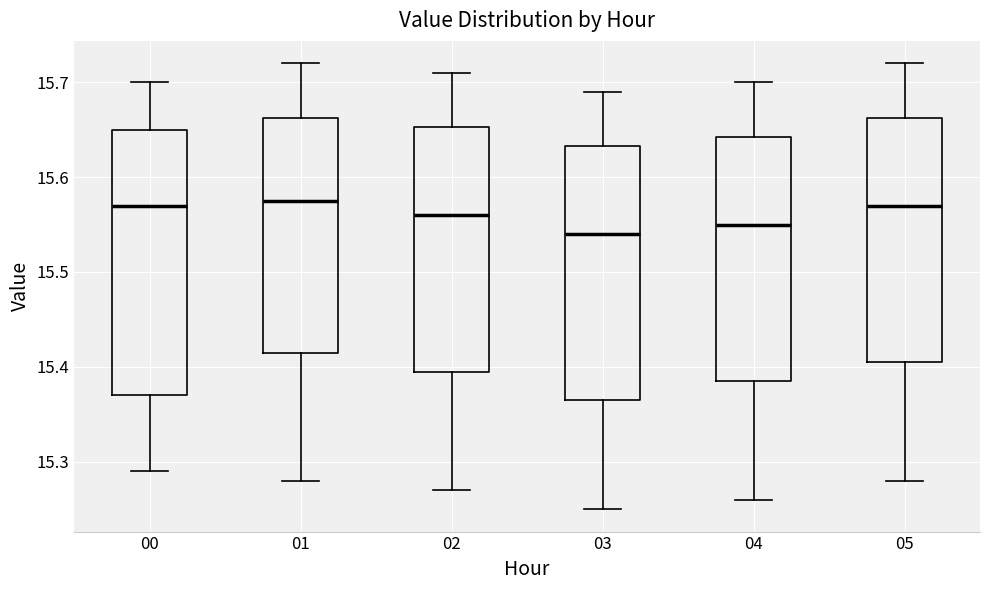

Which box is the tallest, from its lower edge to its upper edge?

00